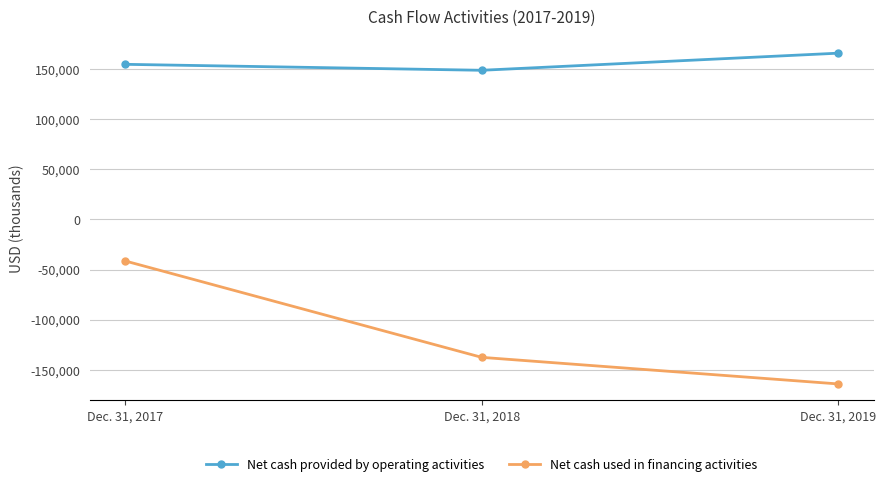

Reading left to right, list all the values displayed in this chart.

Net cash provided by operating activities: Dec. 31, 2017=154585	Dec. 31, 2018=148646	Dec. 31, 2019=165692
Net cash used in financing activities: Dec. 31, 2017=-41378	Dec. 31, 2018=-137376	Dec. 31, 2019=-163849